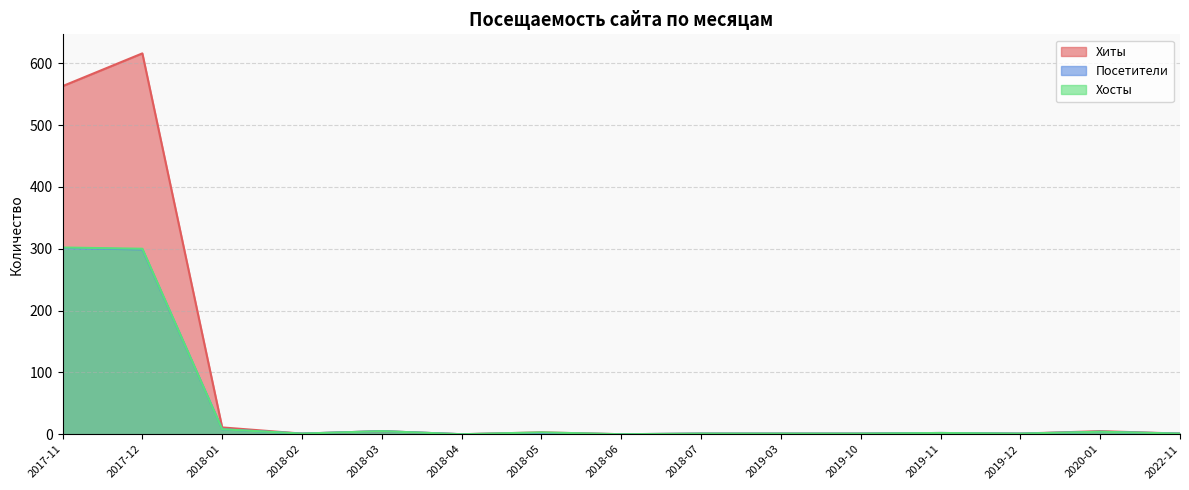

True or false: Хосты and Посетители cross at least once.

False